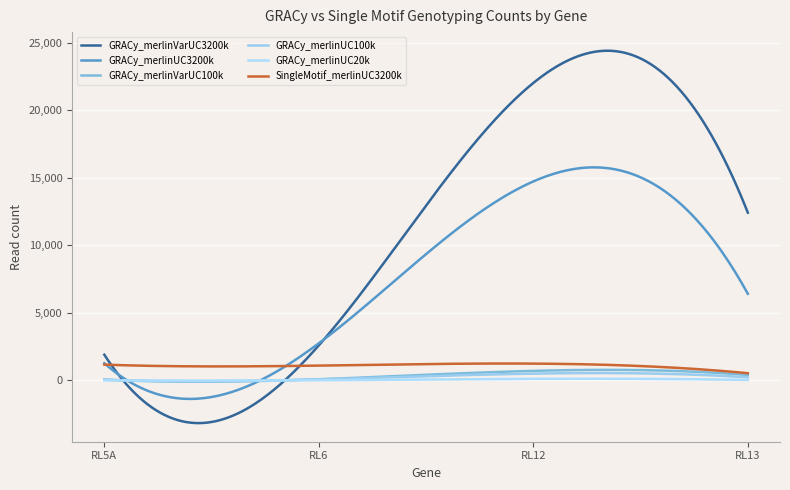

Which series has the widest spread of values?

GRACy_merlinVarUC3200k